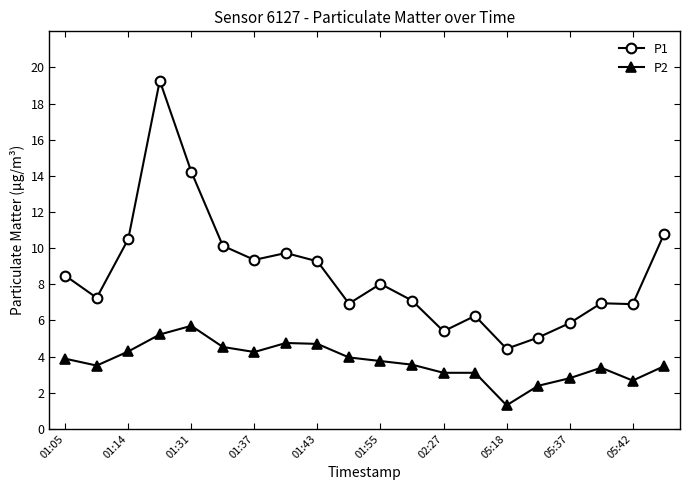

What is the sum of all P1 values?

171.9